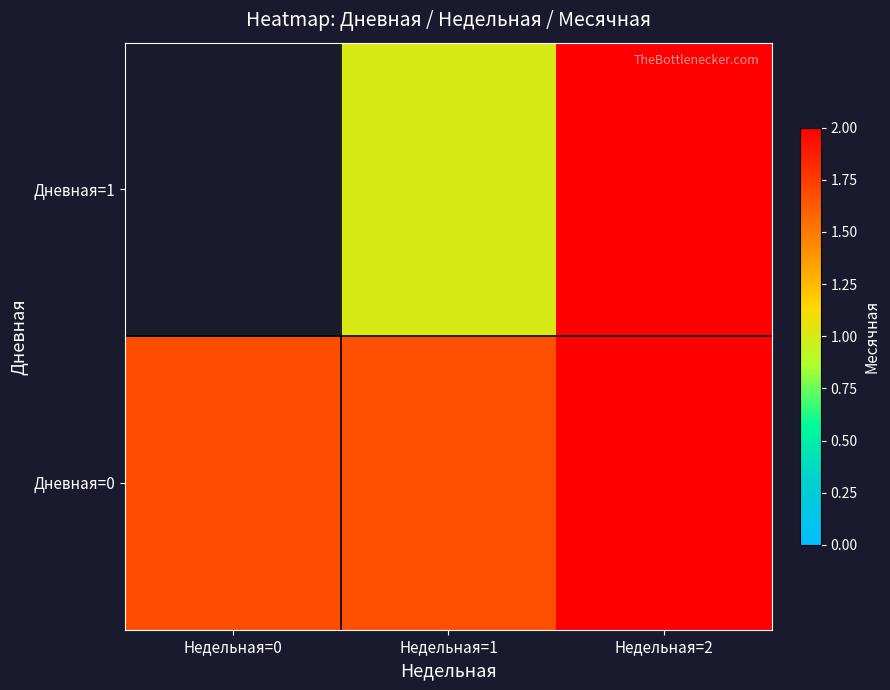

Rank the categories by Дневная=1 value from highest to lowest.

Недельная=2, Недельная=0, Недельная=1